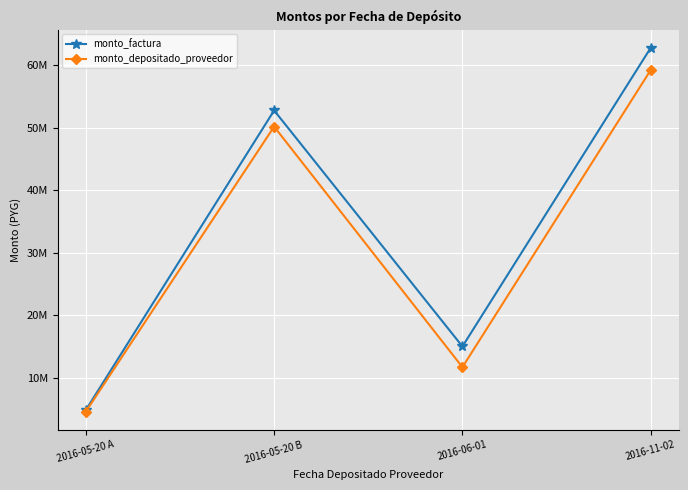

Does the chart have visible grid lines?

Yes